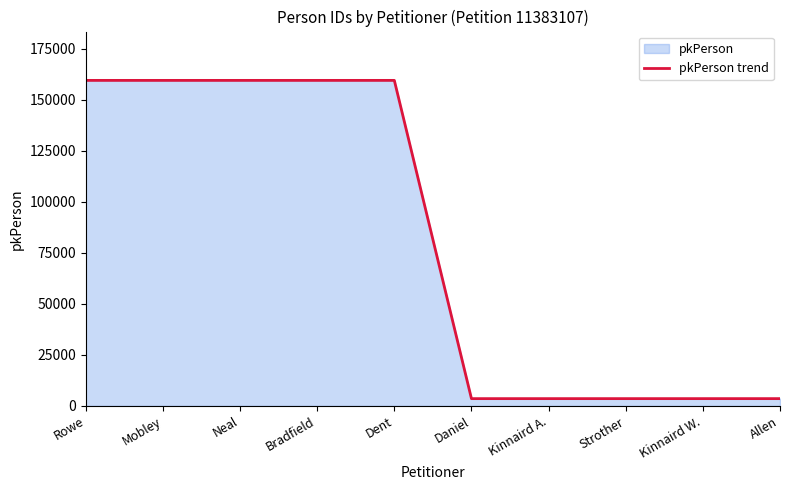

Rank the categories by value from highest to lowest.

Dent, Bradfield, Neal, Mobley, Rowe, Allen, Kinnaird W., Strother, Kinnaird A., Daniel